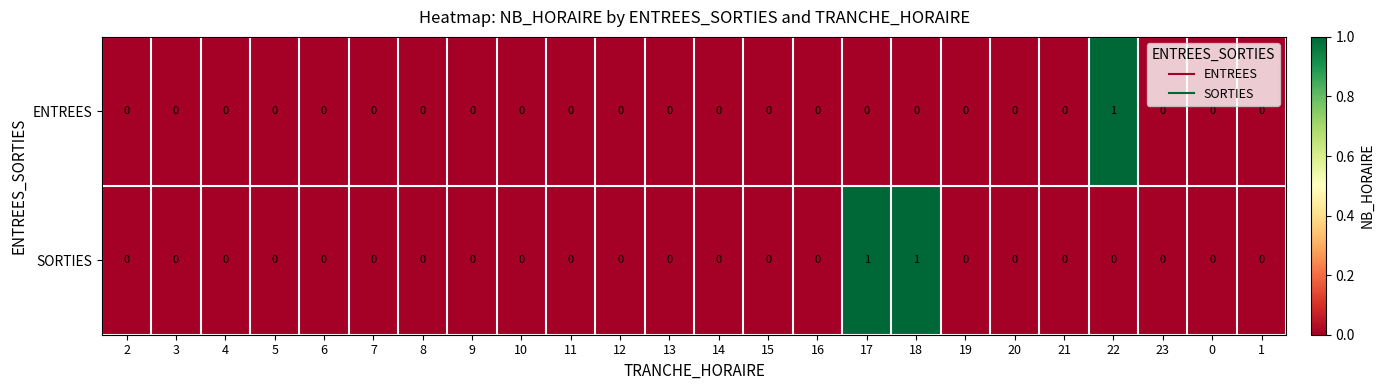

Which series has the largest total across all categories?

SORTIES